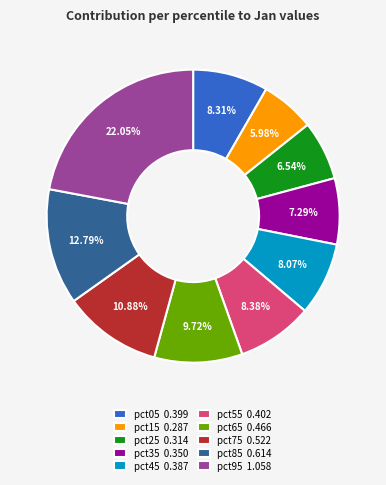

Count the number of slices in the pie.

10